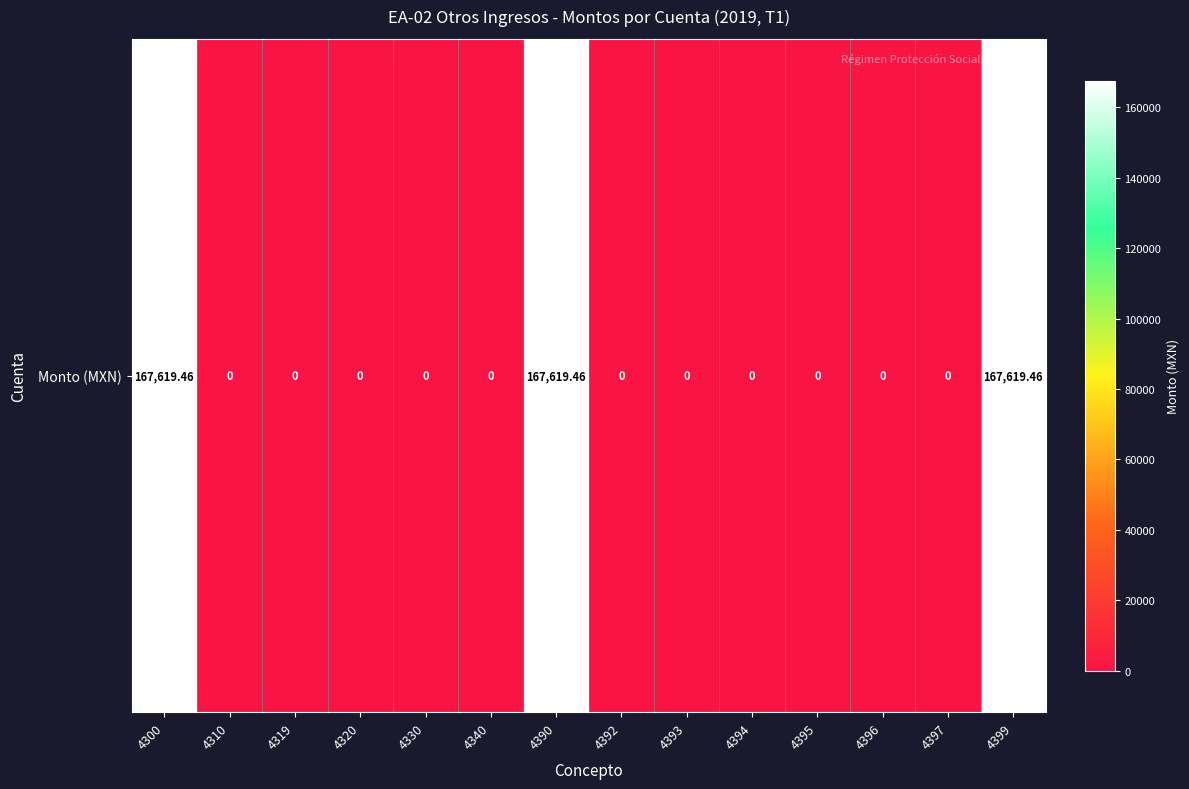

Which category has the highest value across all series?

4300